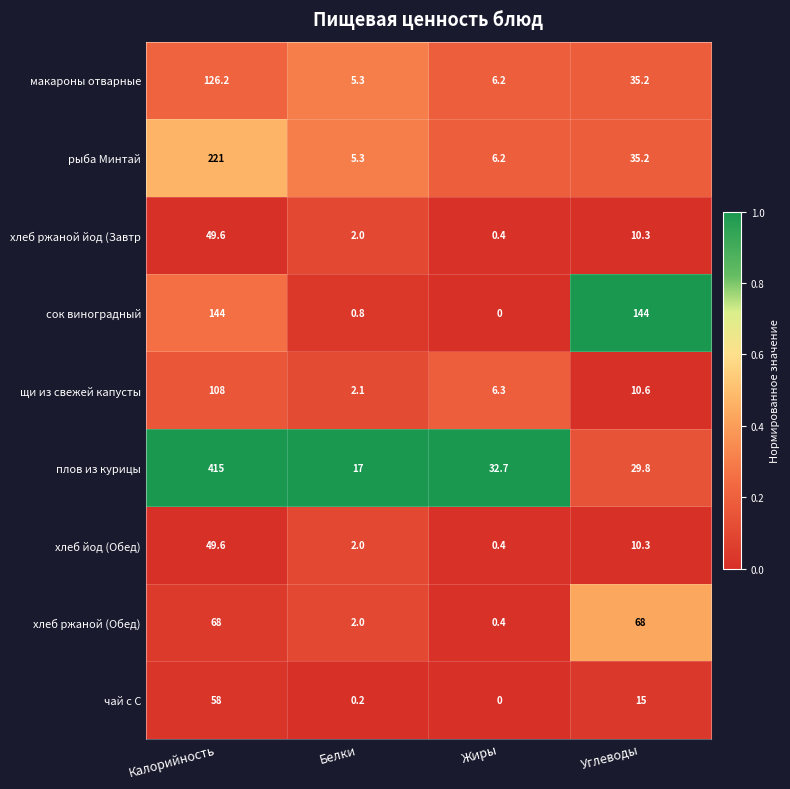

What is the difference between the highest and lowest values at Жиры?

32.7